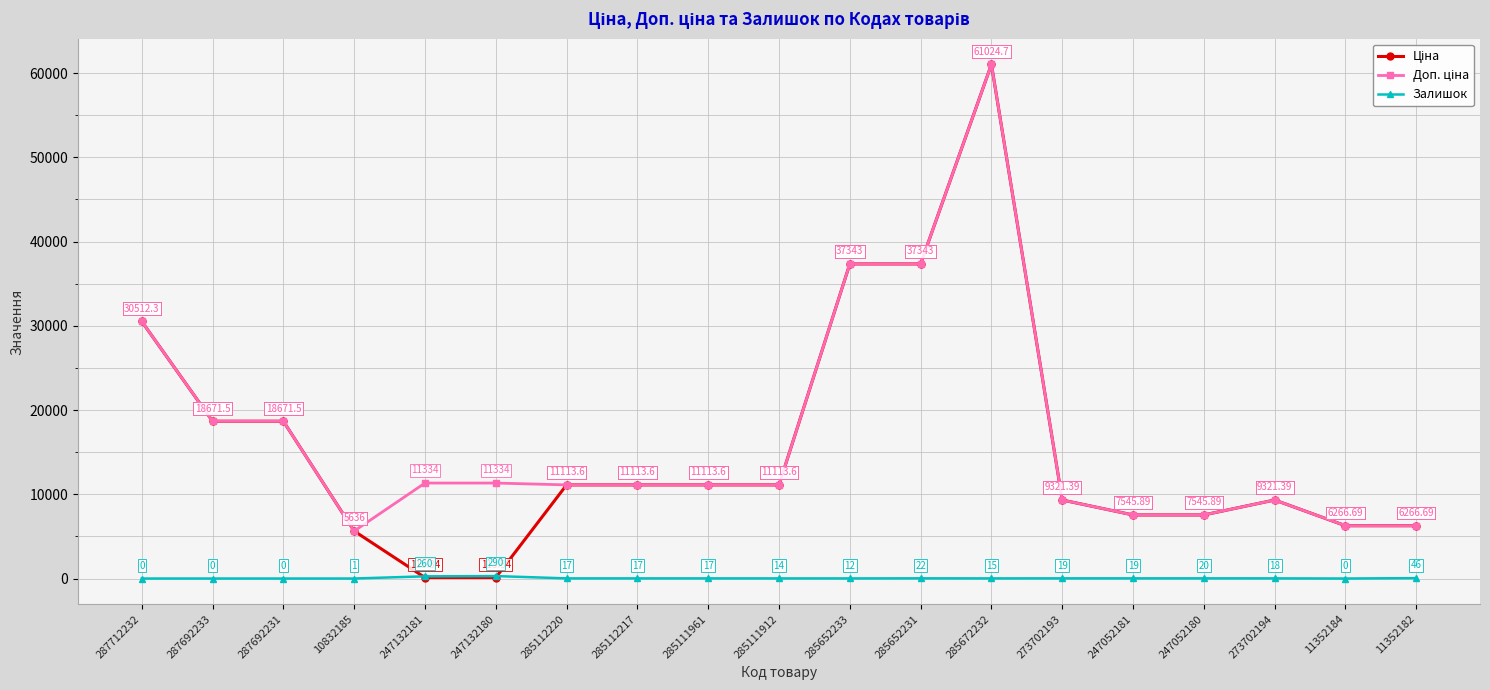

What is the total value across all series at 285652233?

74698.0